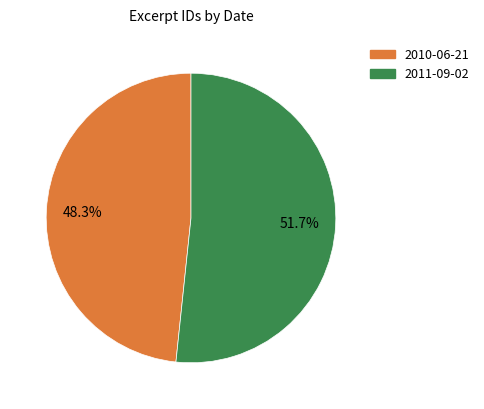

What is the smallest slice in the pie chart?

2010-06-21